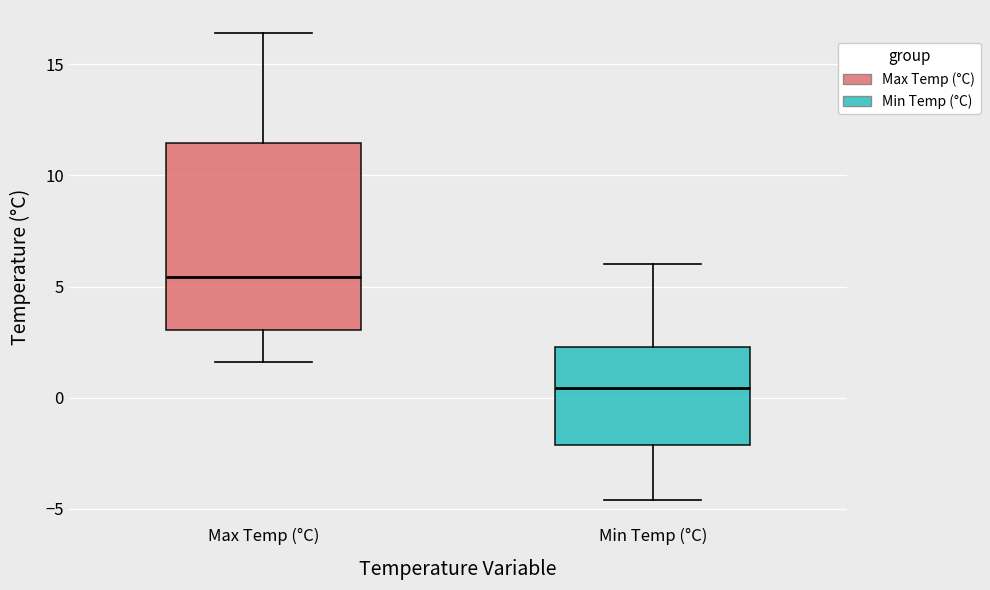

Which box's median line is the lowest?

Min Temp (°C)